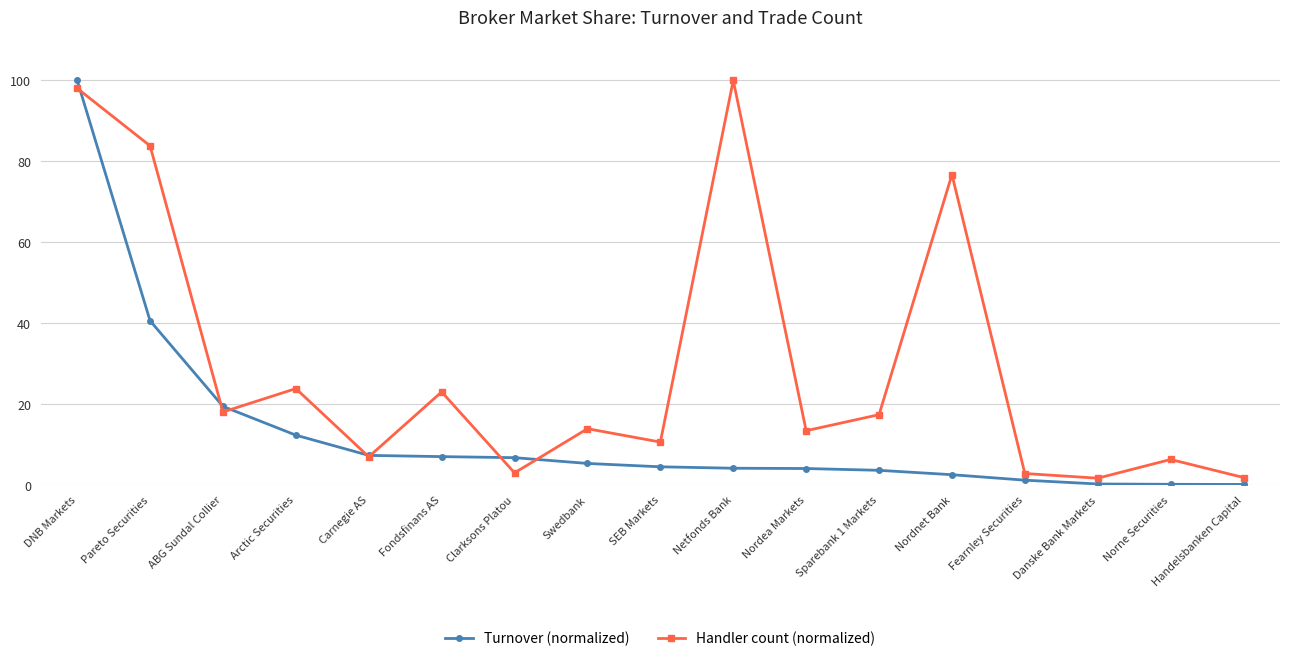

True or false: Handler count (normalized) and Turnover (normalized) intersect in this chart.

True